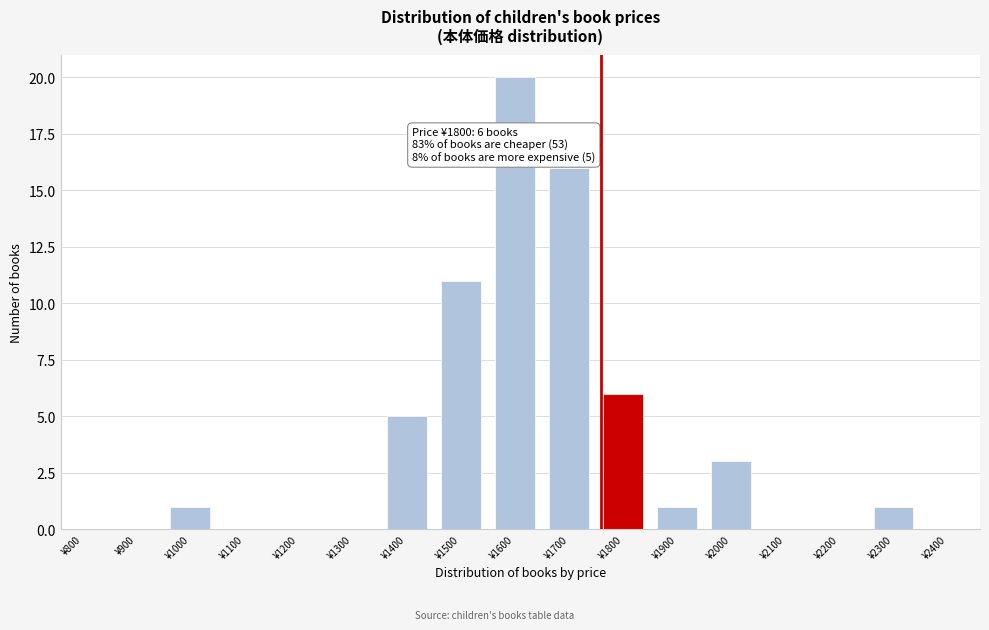

Reading right to left, extract all data points from this chart.

¥2400=0	¥2300=1	¥2200=0	¥2100=0	¥2000=3	¥1900=1	¥1800=6	¥1700=16	¥1600=20	¥1500=11	¥1400=5	¥1300=0	¥1200=0	¥1100=0	¥1000=1	¥900=0	¥800=0